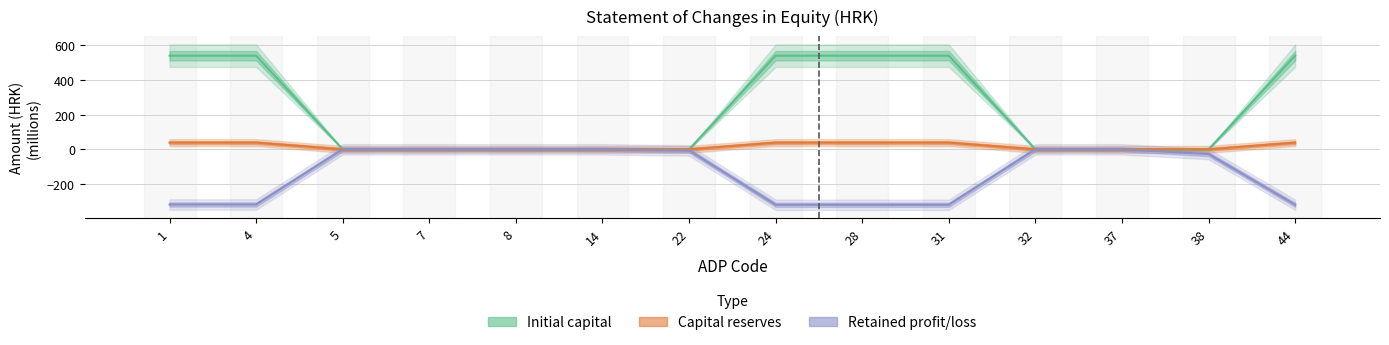

Is it true that Retained profit/loss equals -138.7 at 4?

False